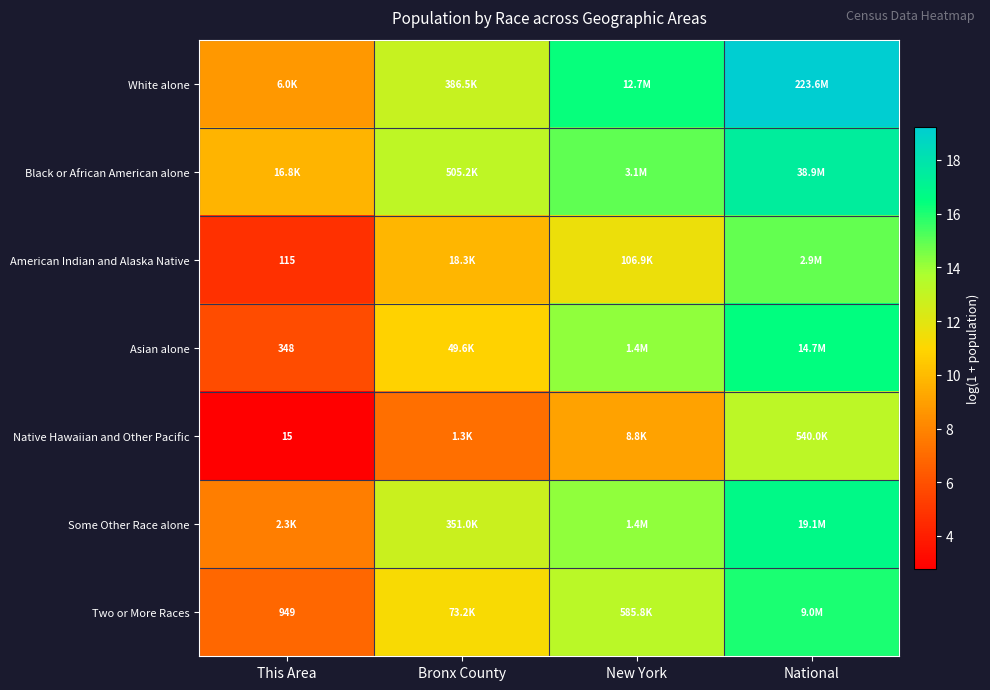

How many values in the White alone series are below 16?

2